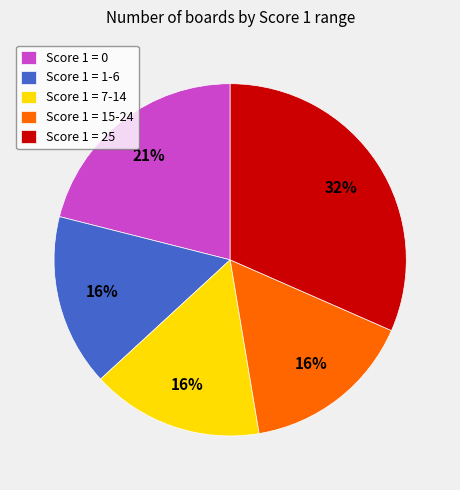

True or false: Score 1 = 25 accounts for 32% of the total.

True